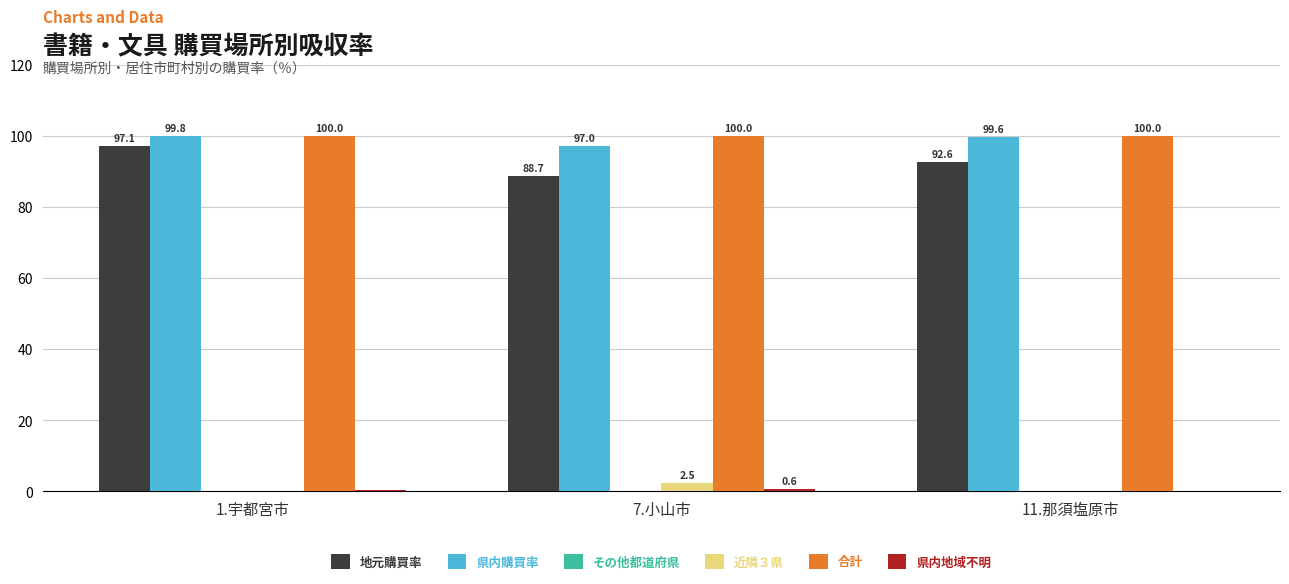

Is the value of 地元購買率 at 11.那須塩原市 greater than the value of 近隣３県 at 1.宇都宮市?

Yes